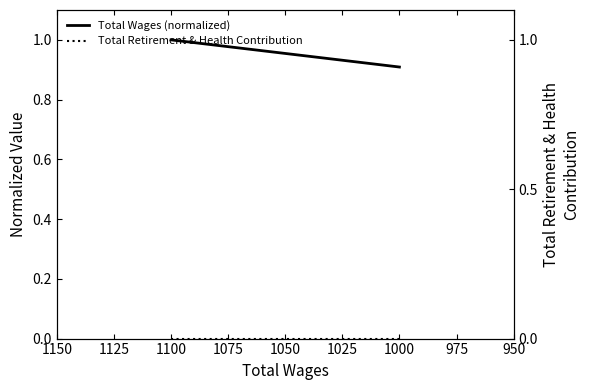

What are all the series names shown in the legend?

Total Wages (normalized), Total Retirement & Health Contribution